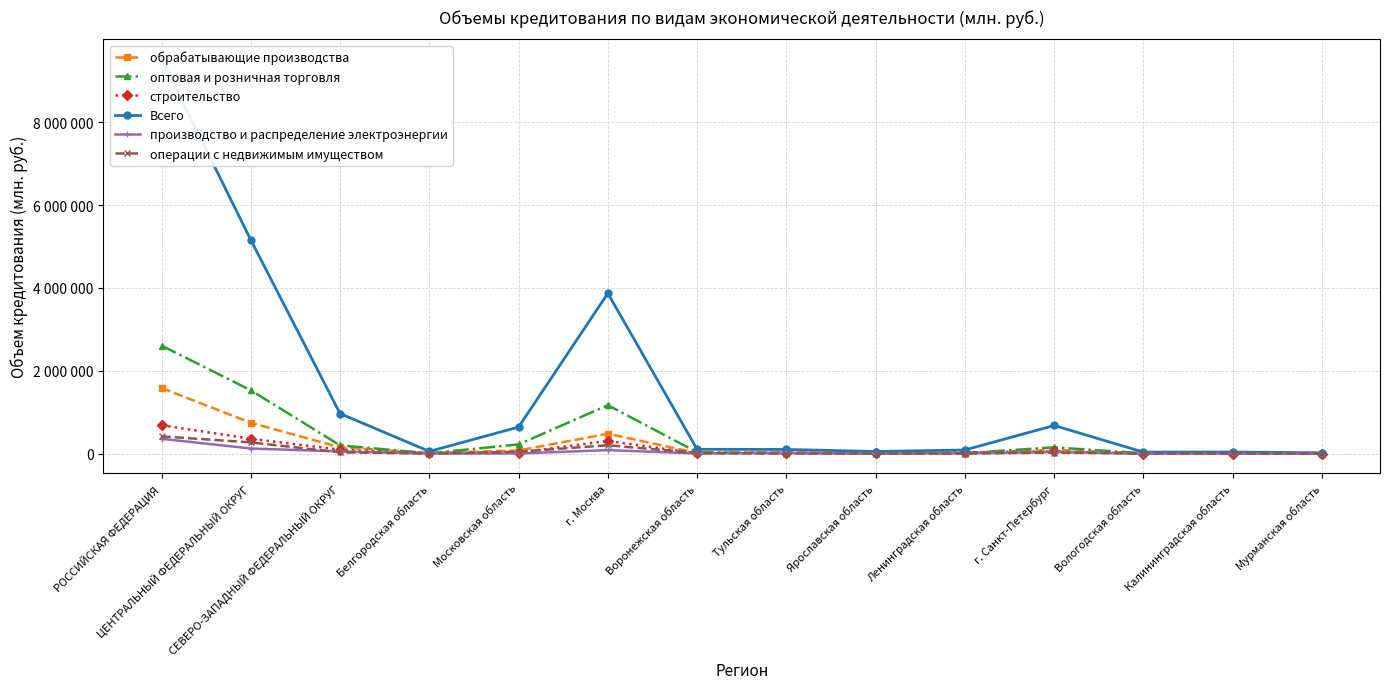

What is the maximum value shown in the chart?

9523273